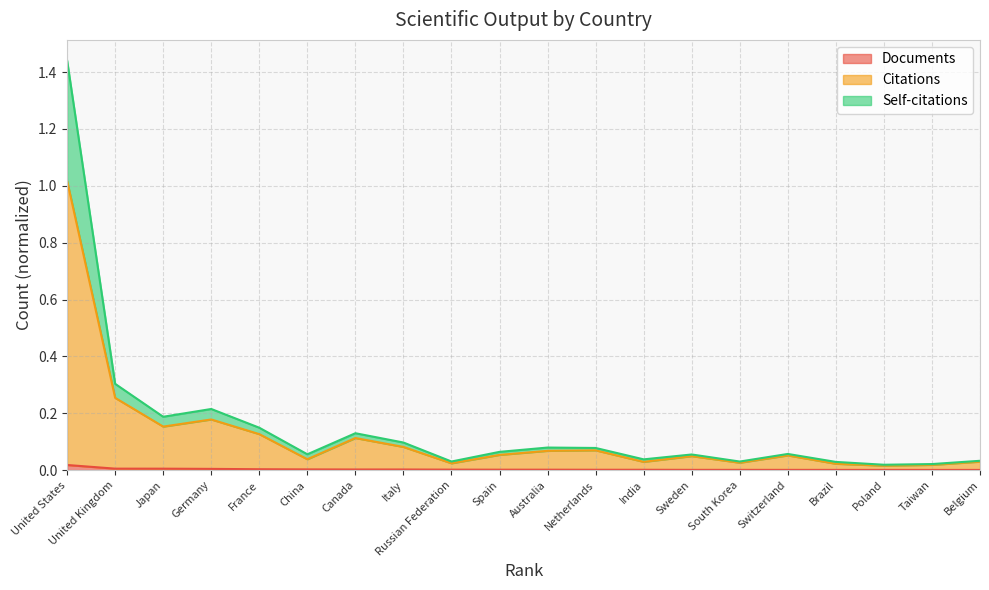

Does the chart have visible grid lines?

Yes